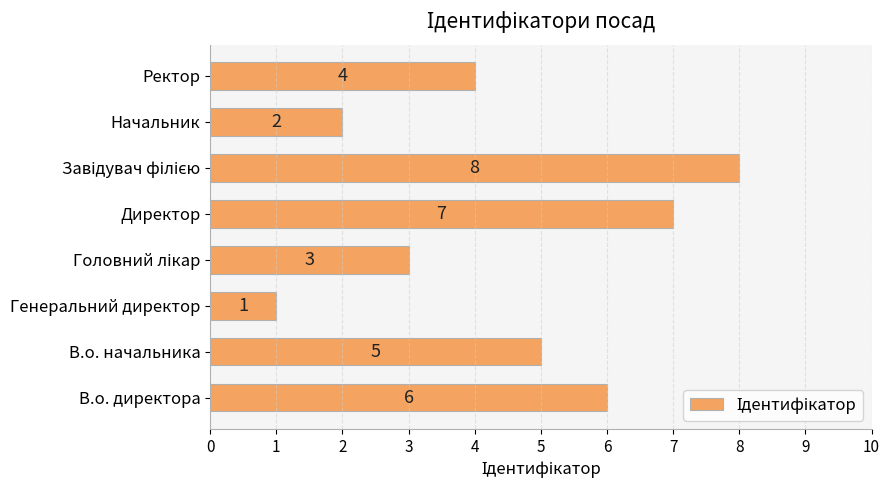

Count the number of categories in the chart.

8